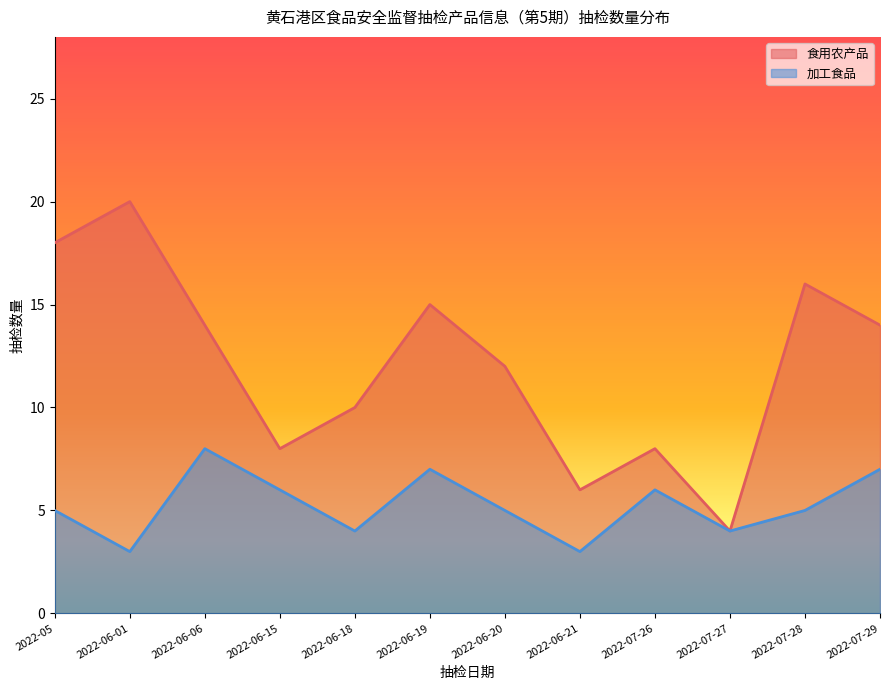

Reading left to right, list all the values displayed in this chart.

食用农产品: 18	20	14	8	10	15	12	6	8	4	16	14
加工食品: 5	3	8	6	4	7	5	3	6	4	5	7